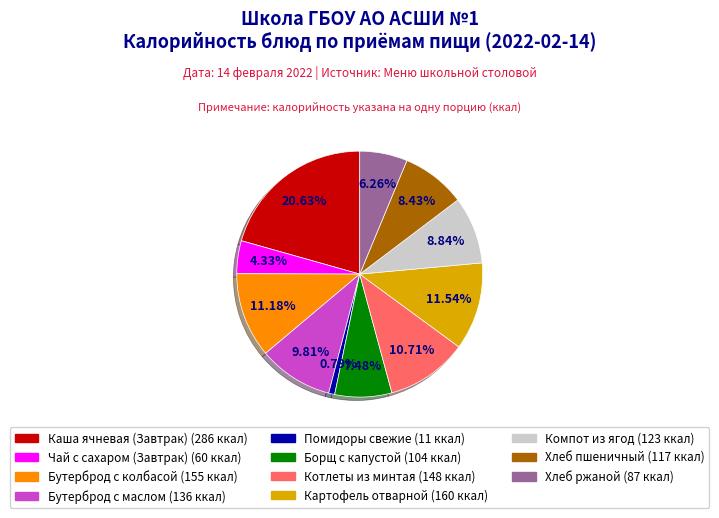

Is the sum of Компот из ягод and Хлеб ржаной greater than half?

No